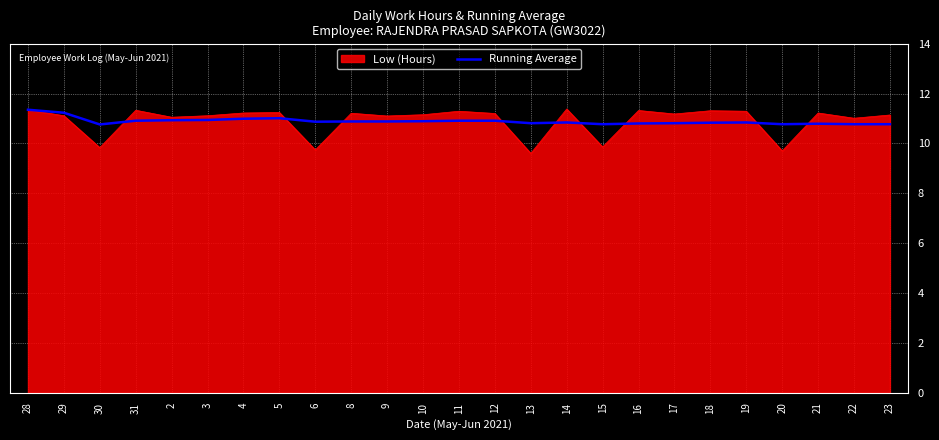

The value of Low (Hours) at 18 is 11.3. True or false?

True